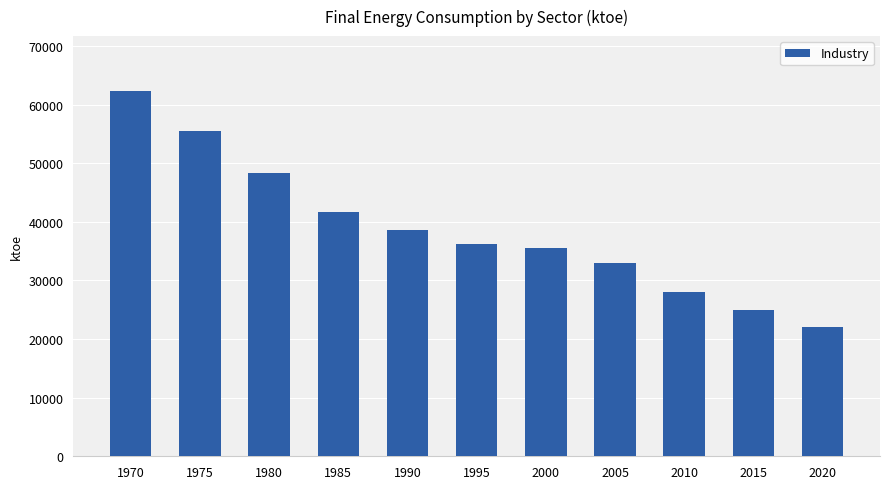

Rank the categories by value from highest to lowest.

1970, 1975, 1980, 1985, 1990, 1995, 2000, 2005, 2010, 2015, 2020